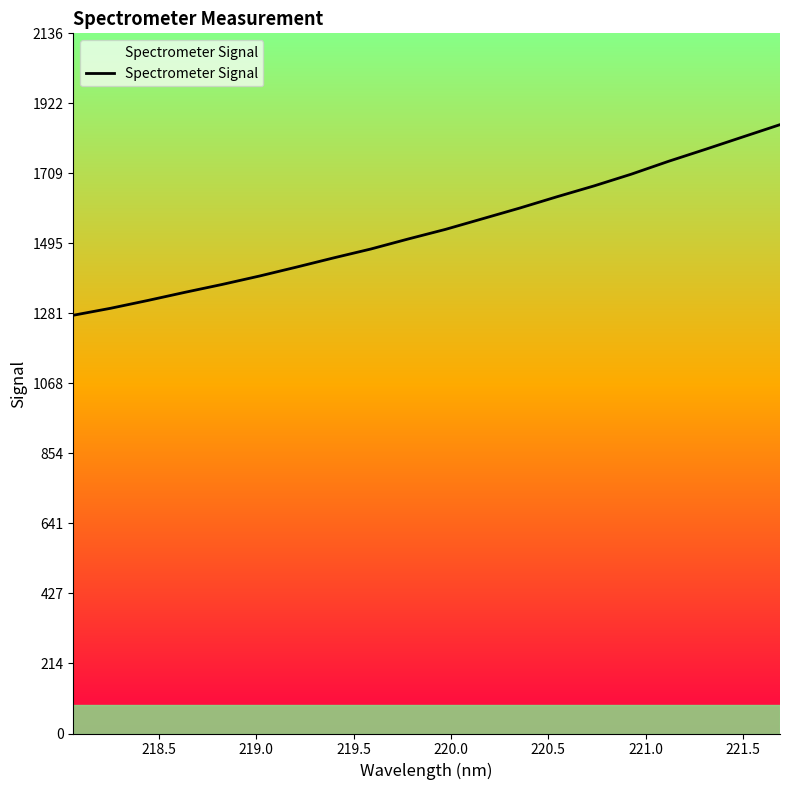

What is the greatest value displayed?

1857.1